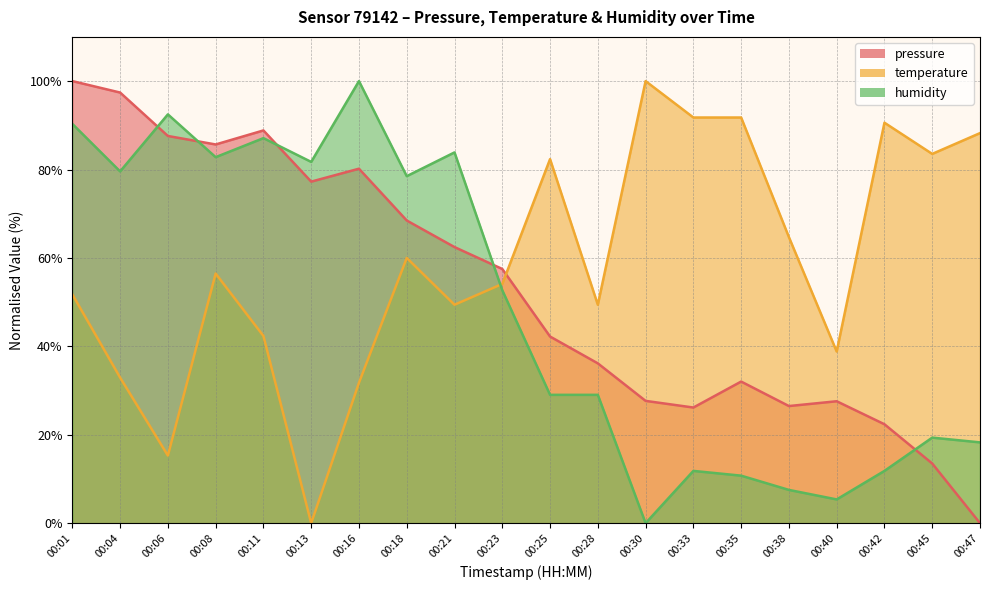

Read the temperature value at 00:04.

32.9